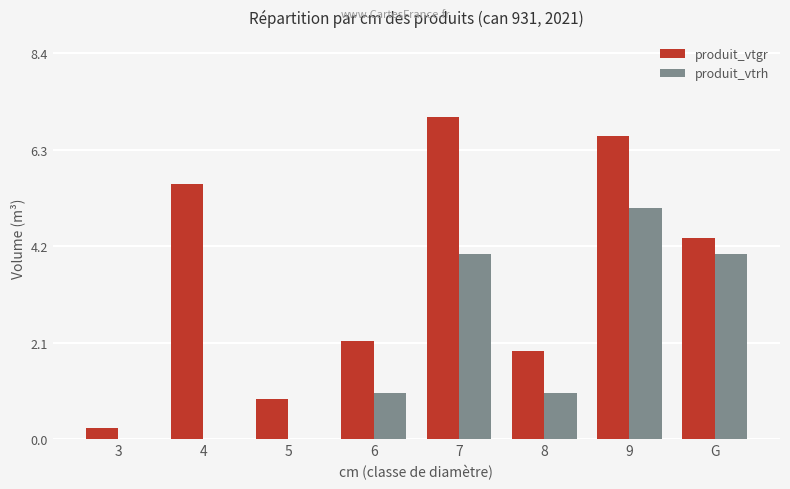

What are all the series names shown in the legend?

produit_vtgr, produit_vtrh